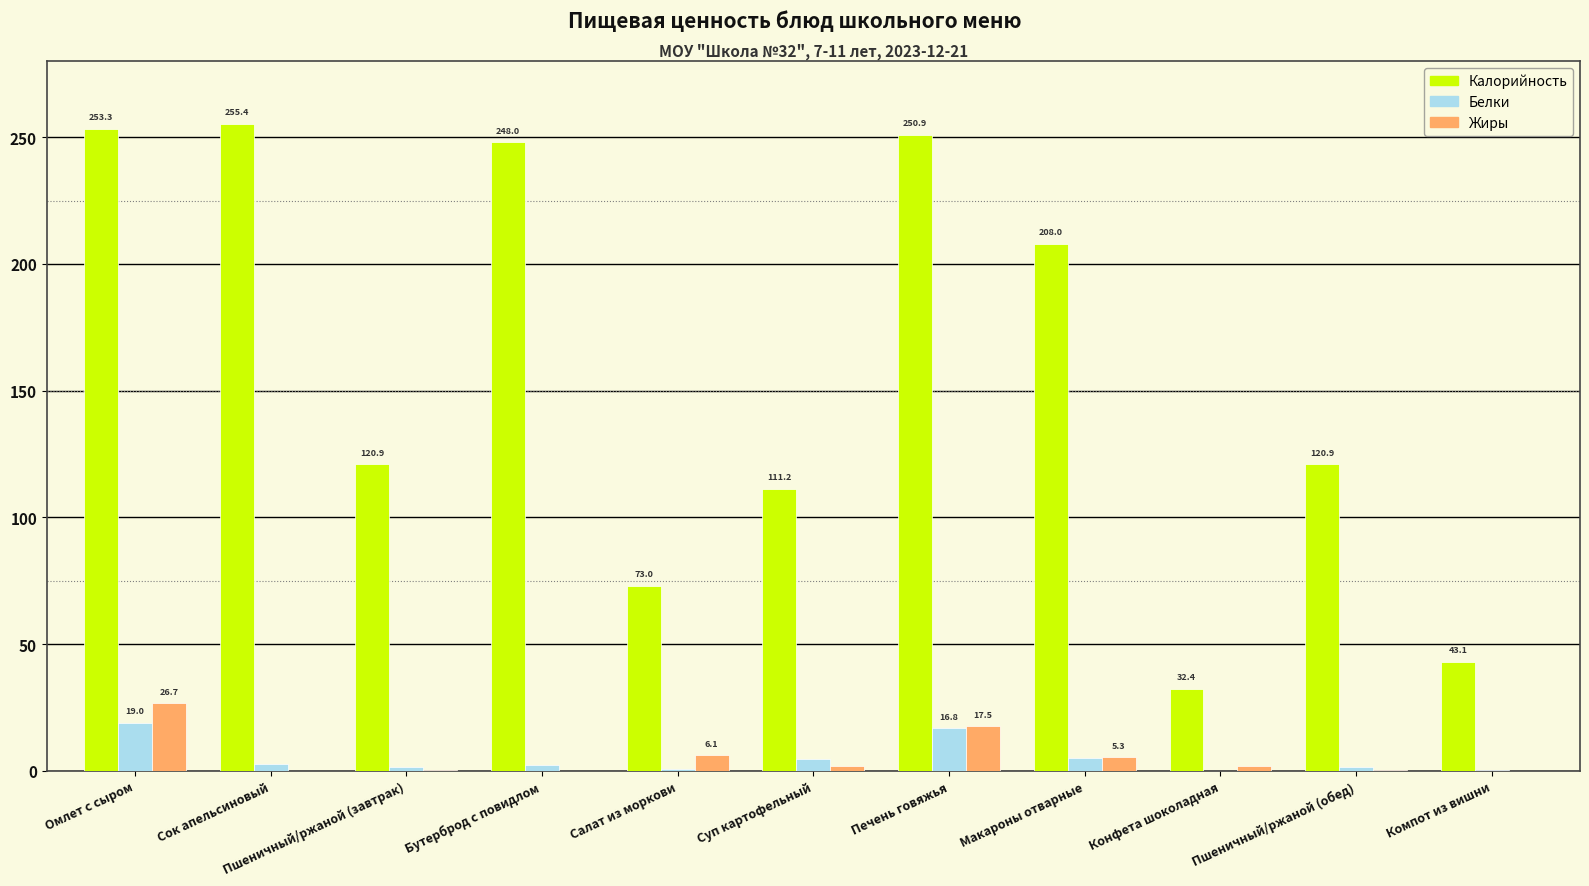

Where is Белки nearest to the value 9?

Макароны отварные